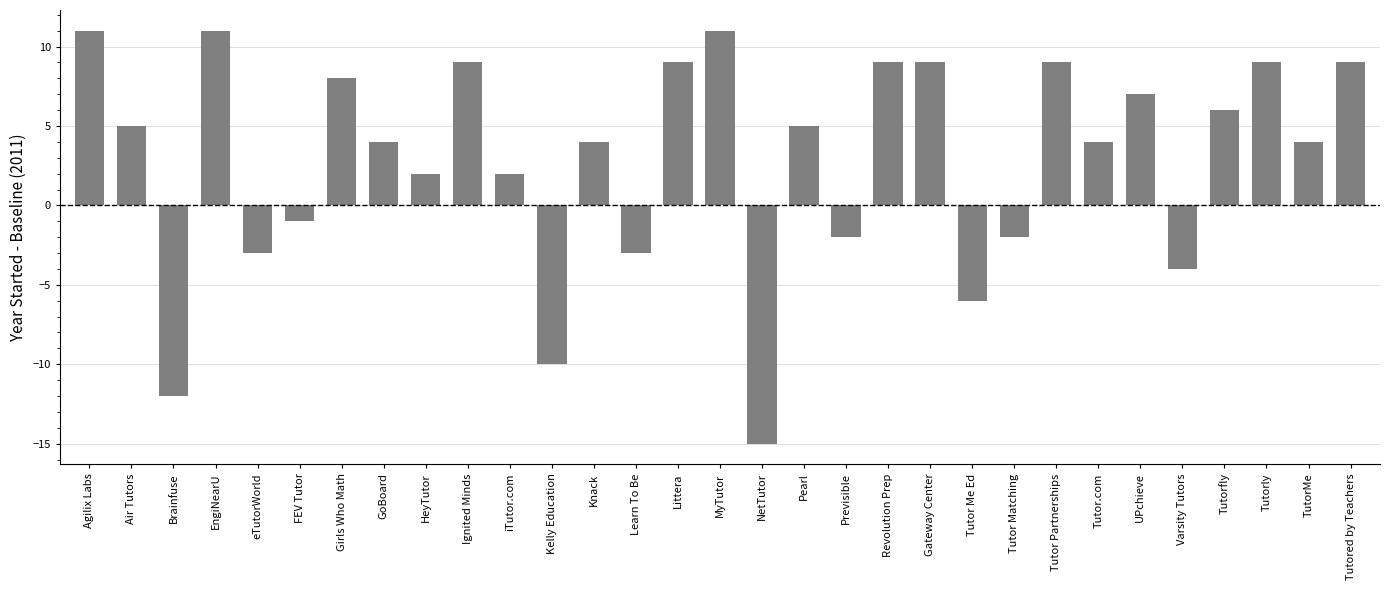

The chart shows a value of -3 at eTutorWorld. True or false?

True